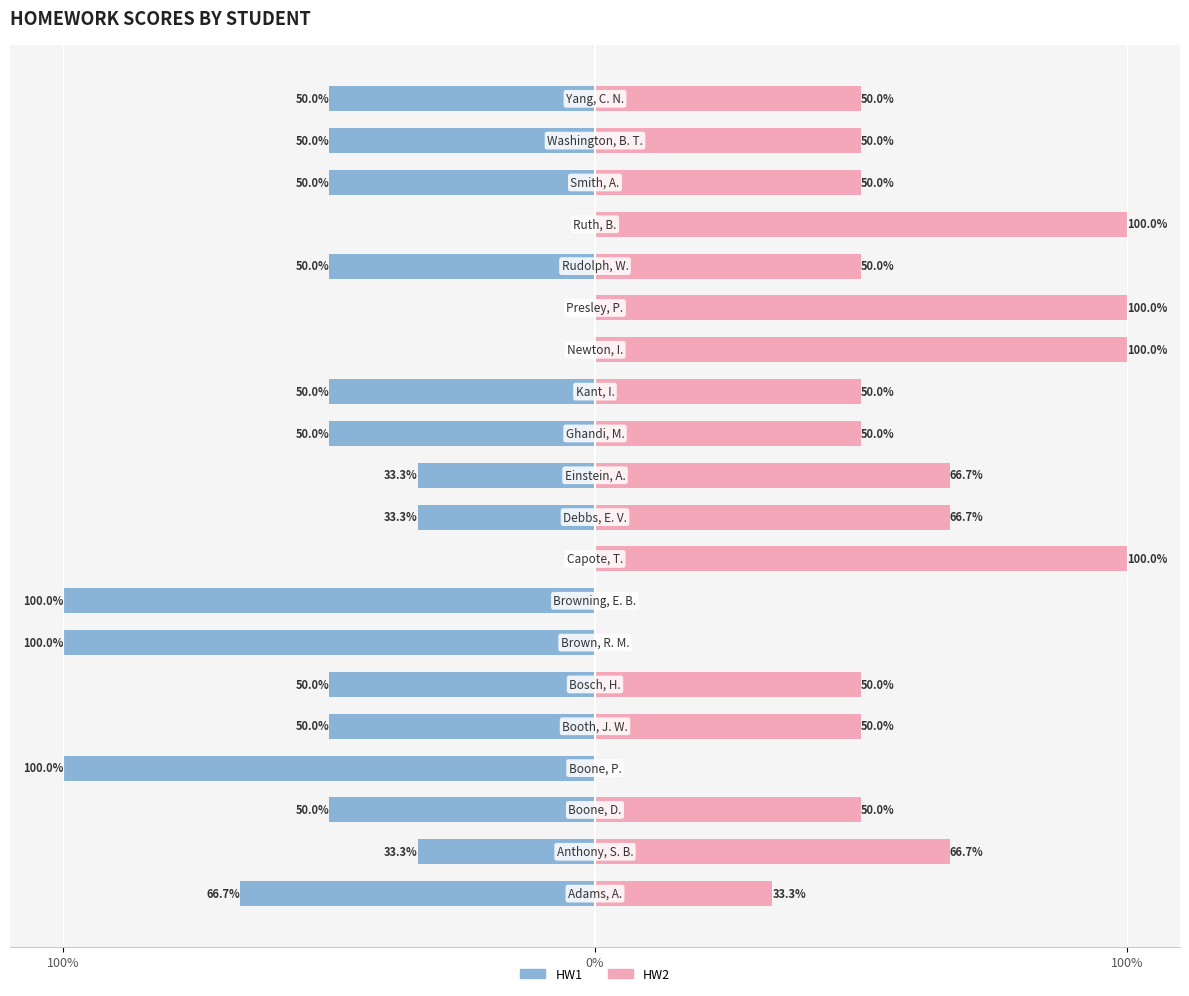

Are the bars horizontal?

Yes